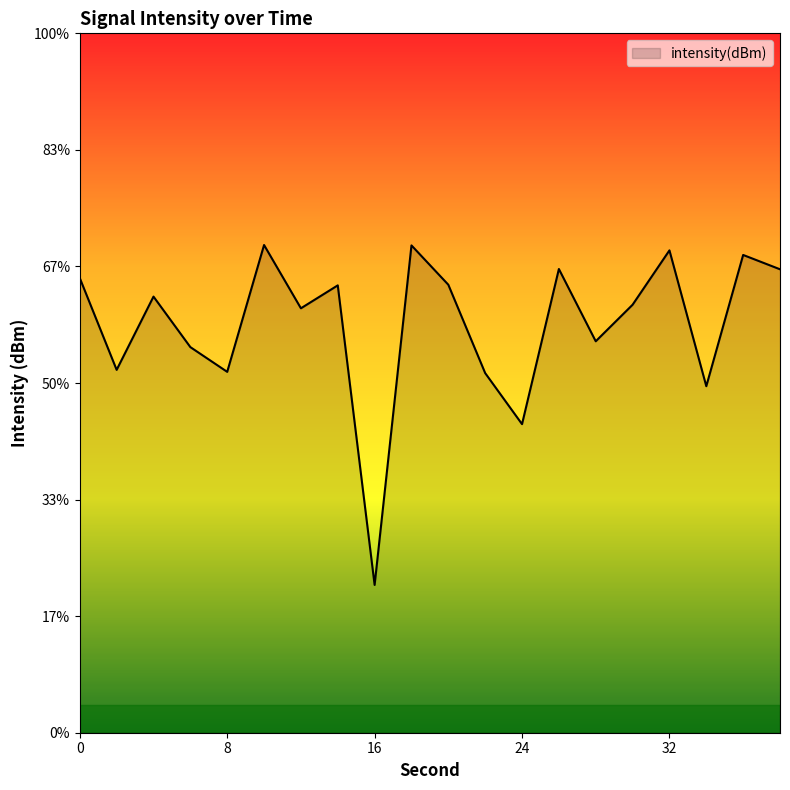

The value at 18 is -174.6. True or false?

False